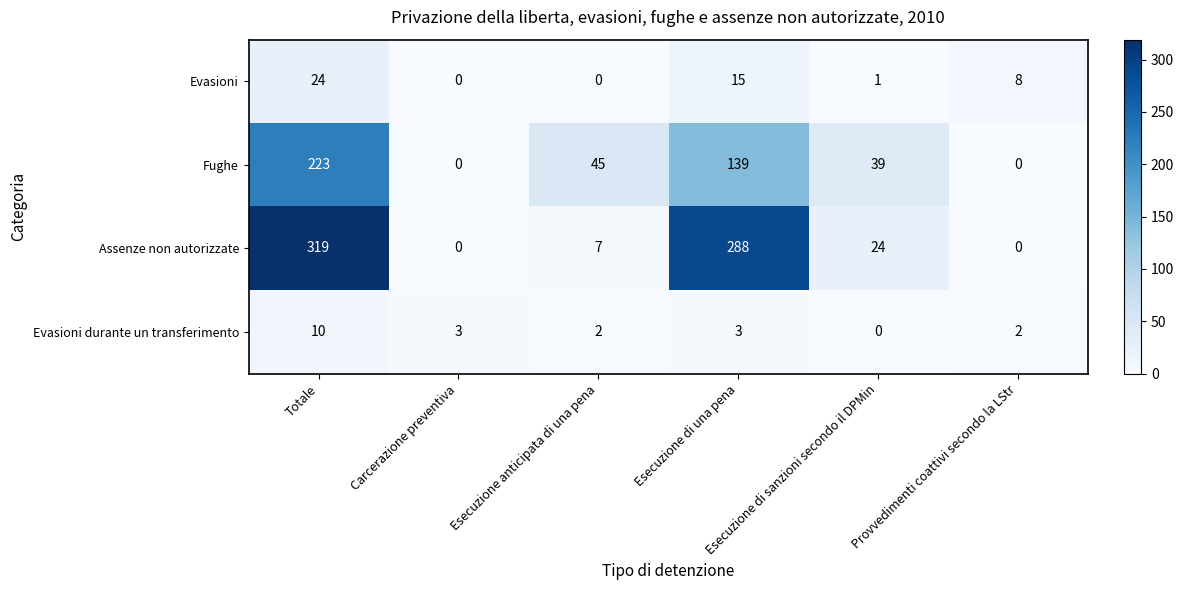

List the series in order of their peak value, lowest first.

Evasioni durante un transferimento, Evasioni, Fughe, Assenze non autorizzate